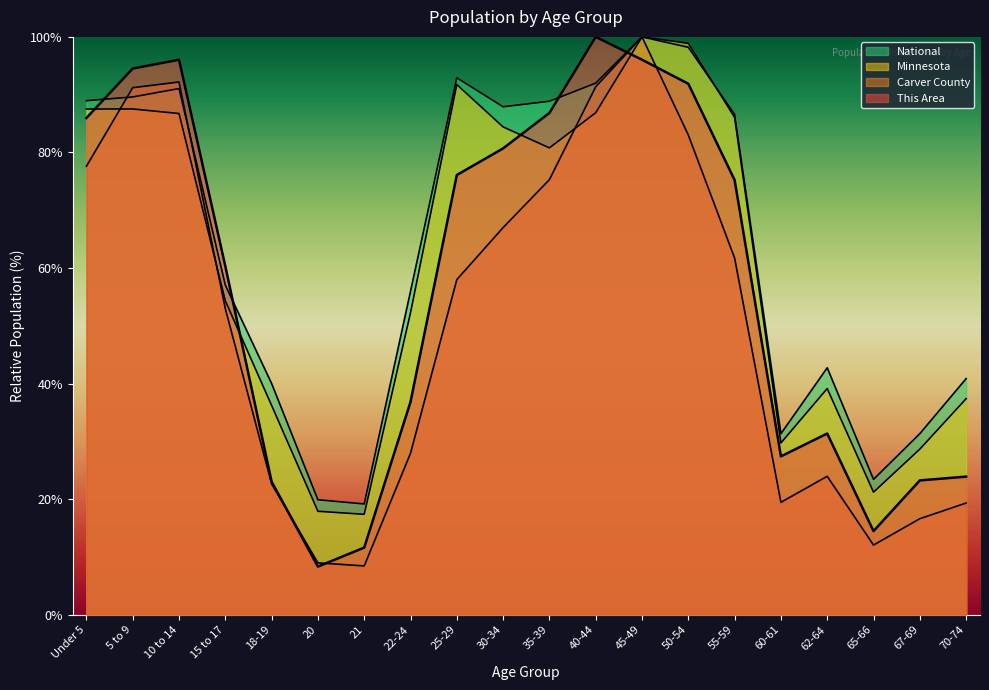

At which label is National closest to 59?

15 to 17